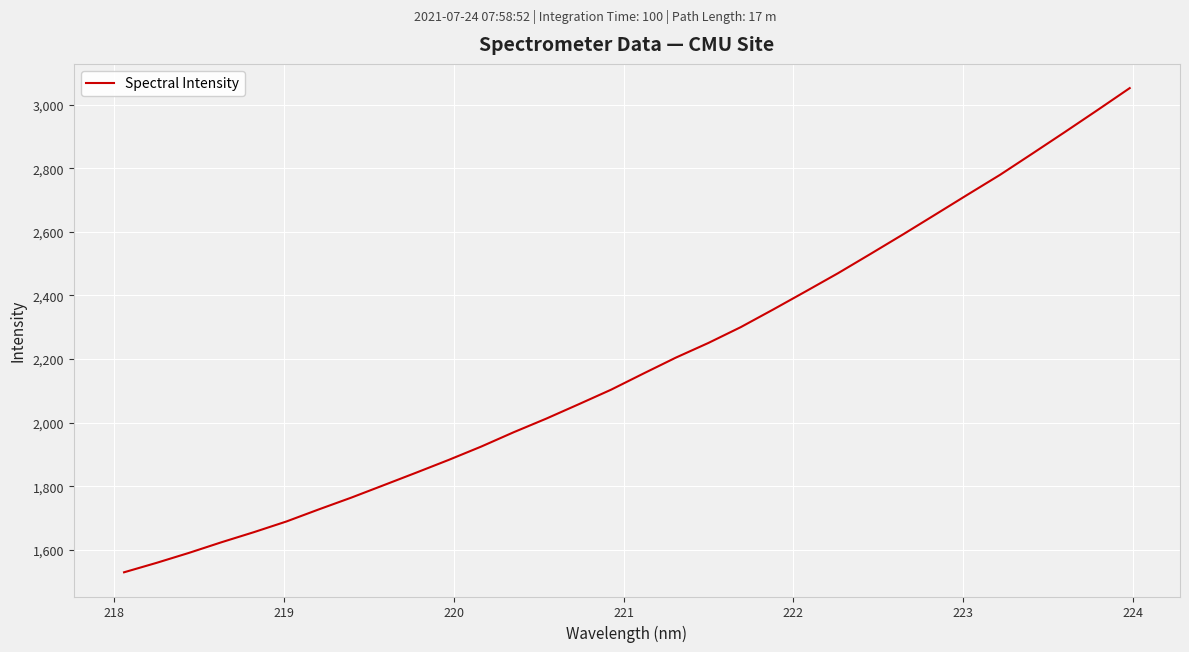

What is the minimum value shown in the chart?

1529.1